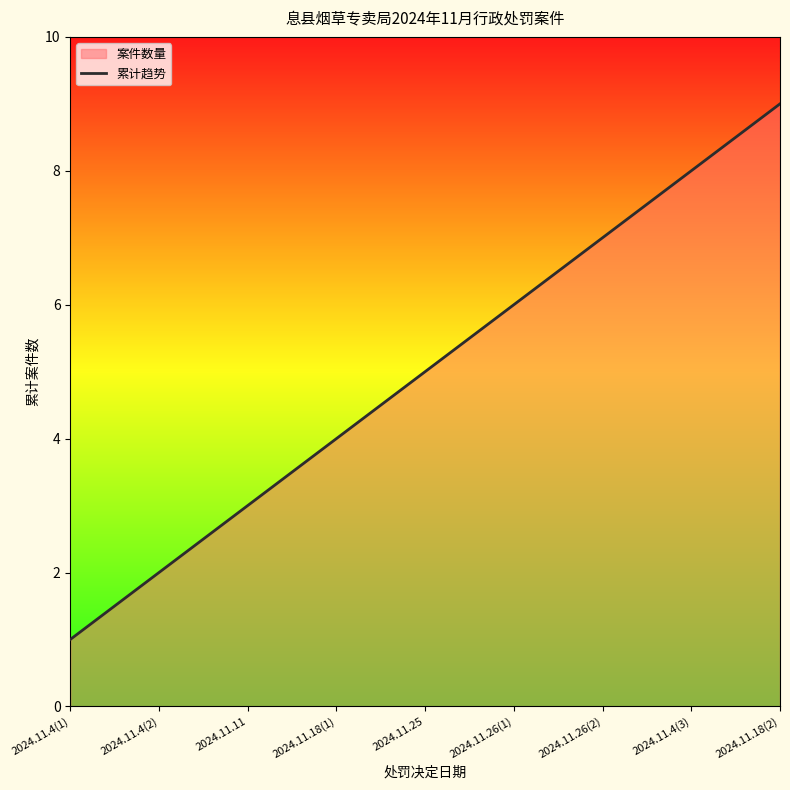

Reading left to right, transcribe all the data shown in this chart.

1	2	3	4	5	6	7	8	9